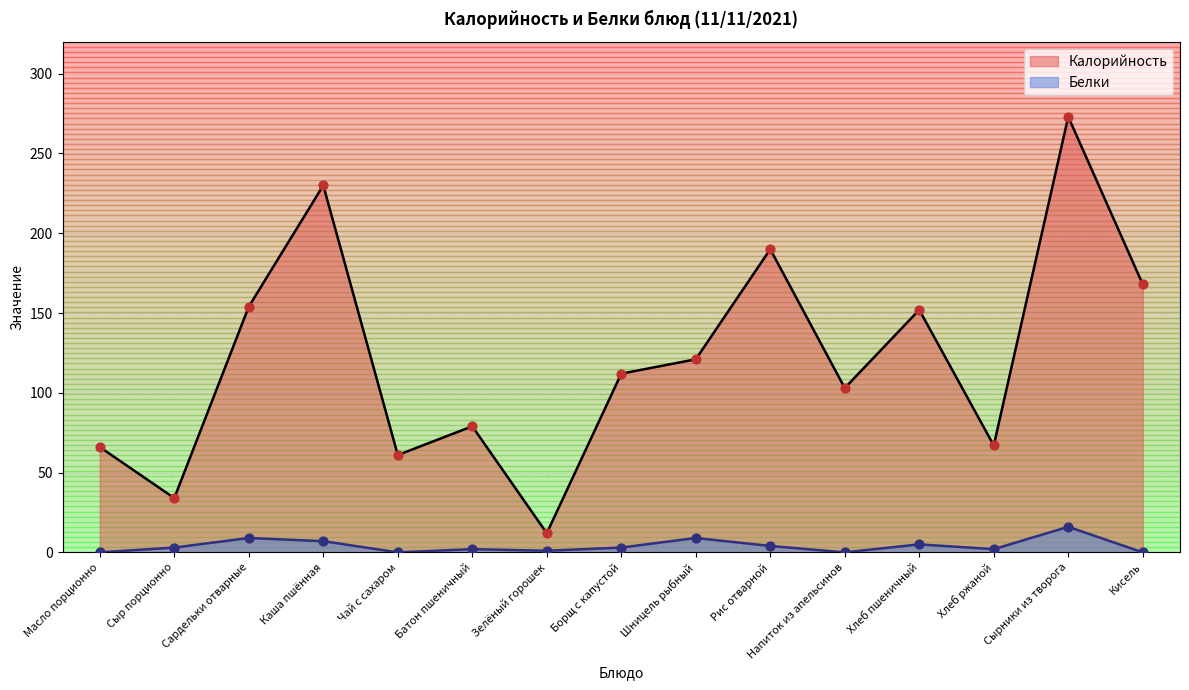

What is the total value across all series at Хлеб ржаной?

69